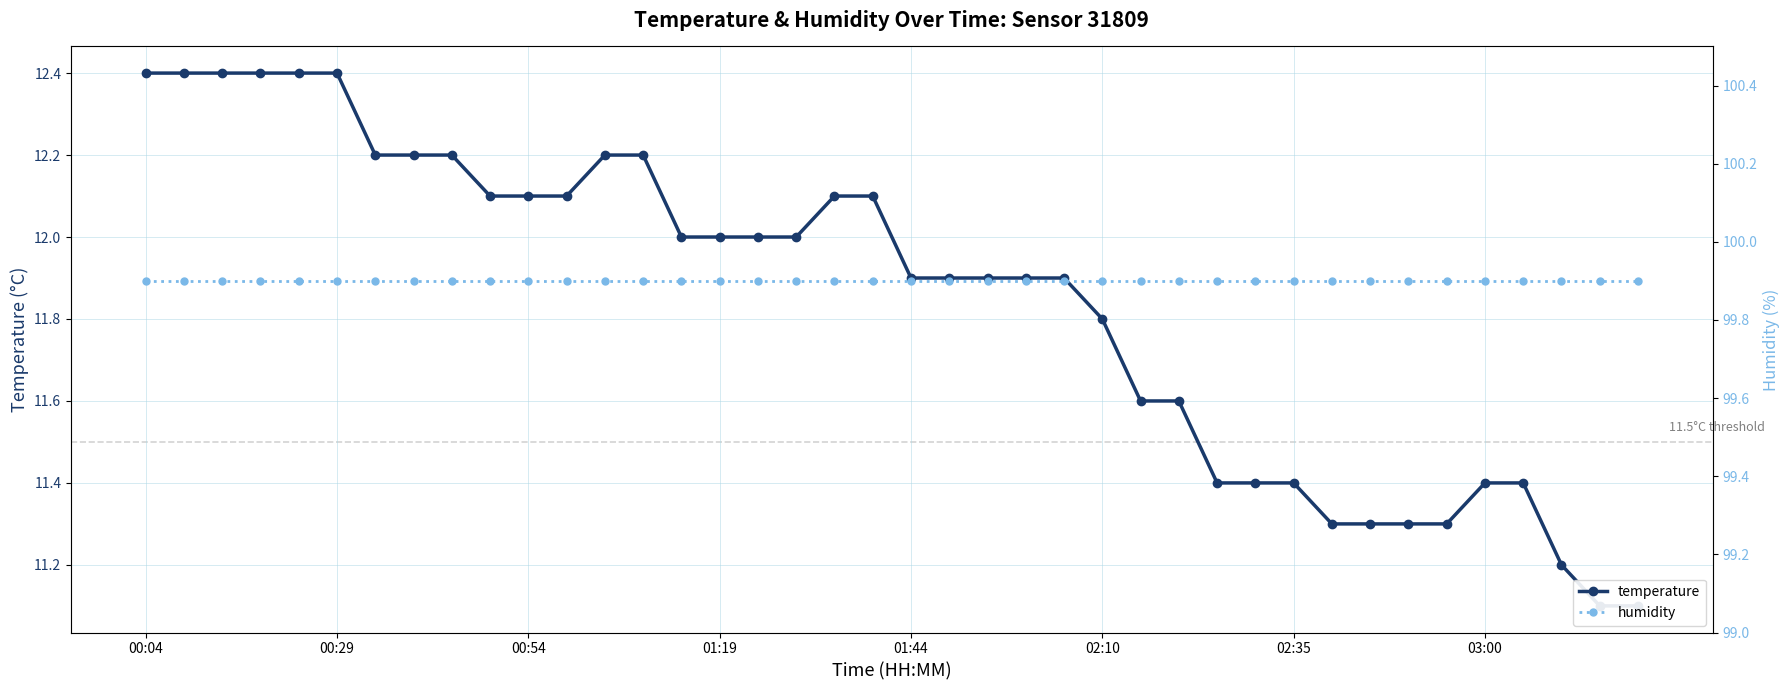

True or false: temperature and humidity cross at least once.

False